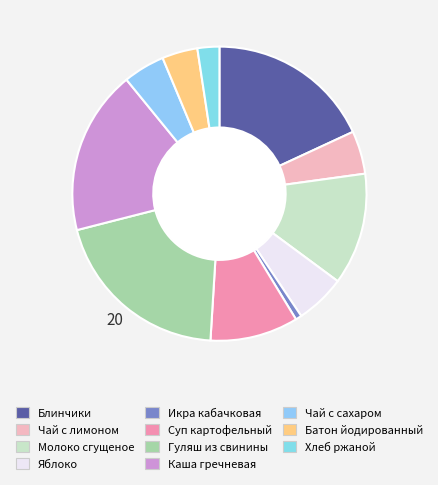

True or false: Хлеб ржаной accounts for 2% of the total.

True